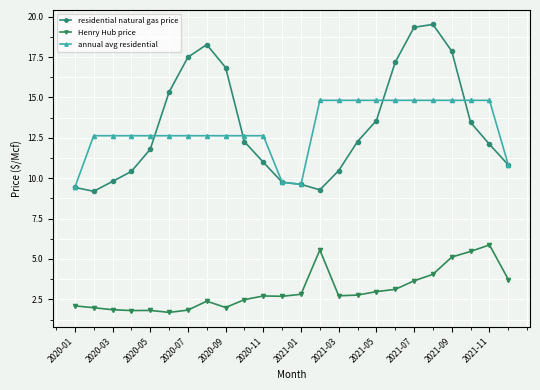

Rank the series by their maximum value, from highest to lowest.

residential natural gas price, annual avg residential, Henry Hub price